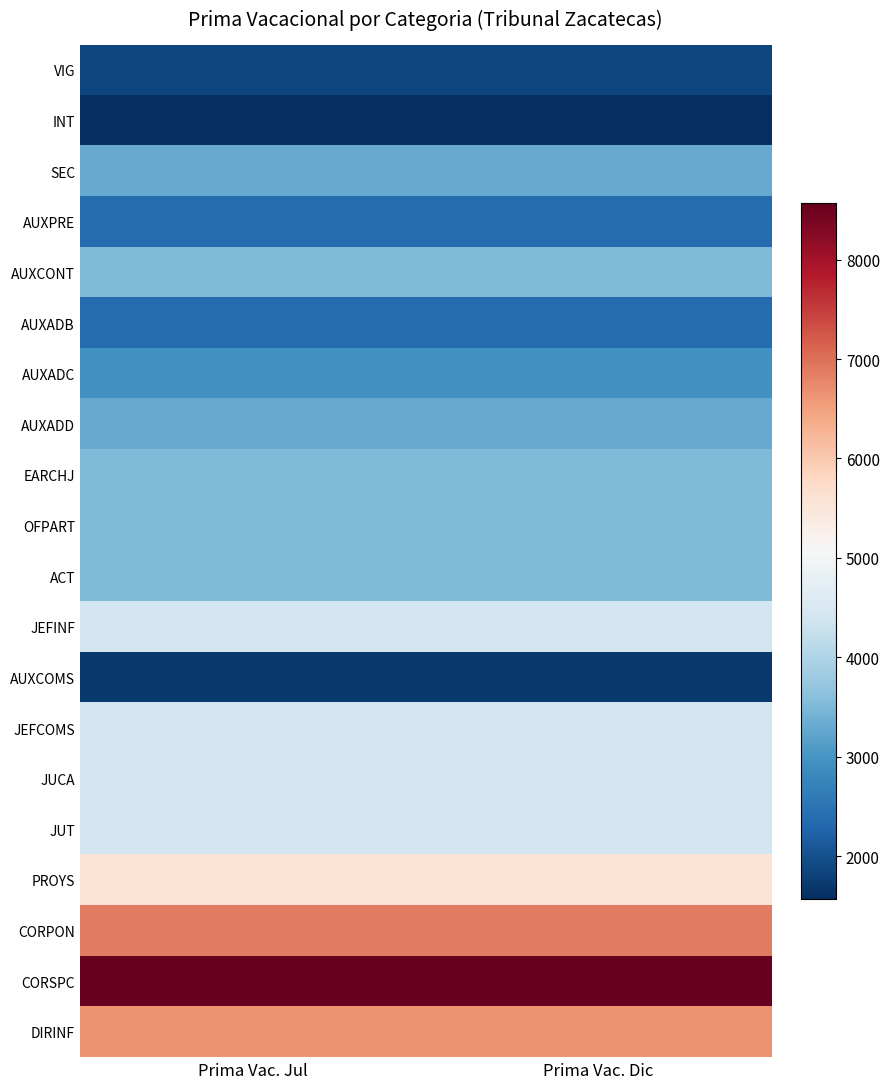

Reading left to right, transcribe all the data shown in this chart.

VIG: Prima Vac. Jul=1864.4	Prima Vac. Dic=1864.4
INT: Prima Vac. Jul=1569.9	Prima Vac. Dic=1569.9
SEC: Prima Vac. Jul=3299.2	Prima Vac. Dic=3299.2
AUXPRE: Prima Vac. Jul=2371.3	Prima Vac. Dic=2371.3
AUXCONT: Prima Vac. Jul=3520.5	Prima Vac. Dic=3520.5
AUXADB: Prima Vac. Jul=2371.3	Prima Vac. Dic=2371.3
AUXADC: Prima Vac. Jul=2945.1	Prima Vac. Dic=2945.1
AUXADD: Prima Vac. Jul=3299.2	Prima Vac. Dic=3299.2
EARCHJ: Prima Vac. Jul=3520.5	Prima Vac. Dic=3520.5
OFPART: Prima Vac. Jul=3520.5	Prima Vac. Dic=3520.5
ACT: Prima Vac. Jul=3520.5	Prima Vac. Dic=3520.5
JEFINF: Prima Vac. Jul=4403.1	Prima Vac. Dic=4403.1
AUXCOMS: Prima Vac. Jul=1702.2	Prima Vac. Dic=1702.2
JEFCOMS: Prima Vac. Jul=4403.1	Prima Vac. Dic=4403.1
JUCA: Prima Vac. Jul=4403.1	Prima Vac. Dic=4403.1
JUT: Prima Vac. Jul=4403.1	Prima Vac. Dic=4403.1
PROYS: Prima Vac. Jul=5536.5	Prima Vac. Dic=5536.5
CORPON: Prima Vac. Jul=6899.6	Prima Vac. Dic=6899.6
CORSPC: Prima Vac. Jul=8570.9	Prima Vac. Dic=8570.9
DIRINF: Prima Vac. Jul=6639.2	Prima Vac. Dic=6639.2